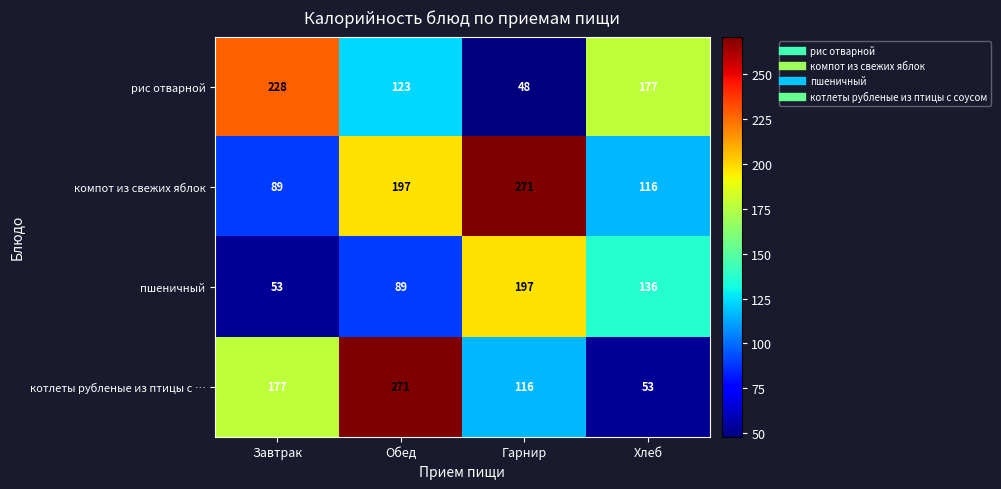

At Завтрак, list the series in order from smallest to largest.

пшеничный, компот из свежих яблок, котлеты рубленые из птицы с …, рис отварной